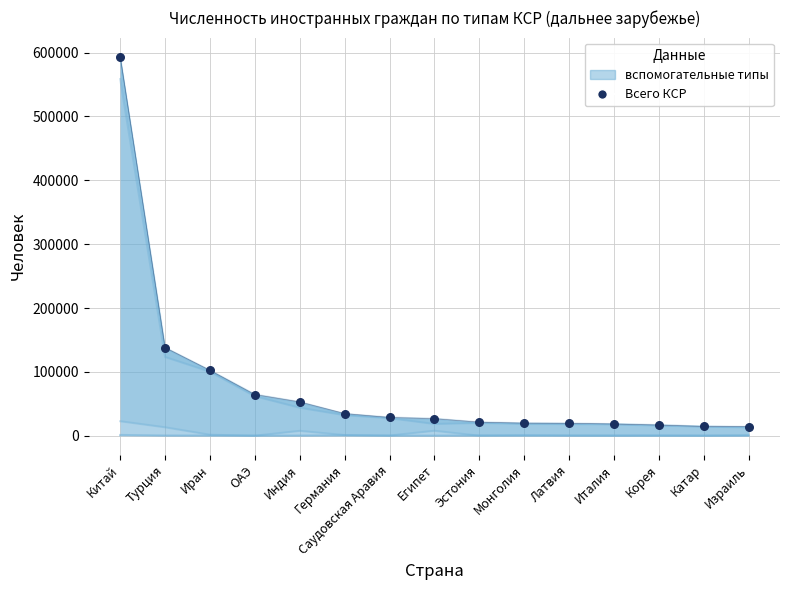

At how many categories does at least one series exceed 571833?

1